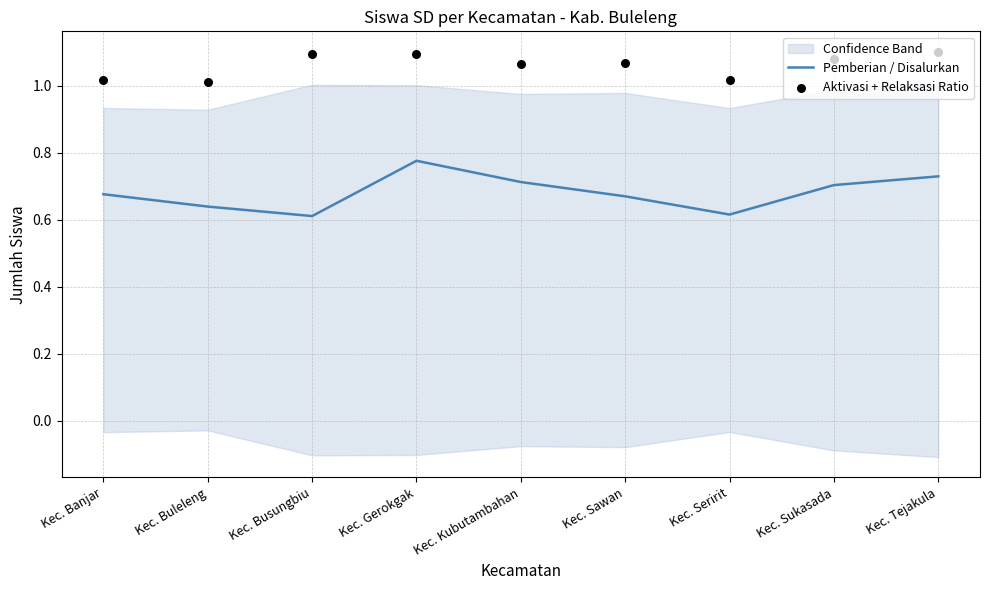

At which category is the sum across all series the highest?

Kec. Gerokgak